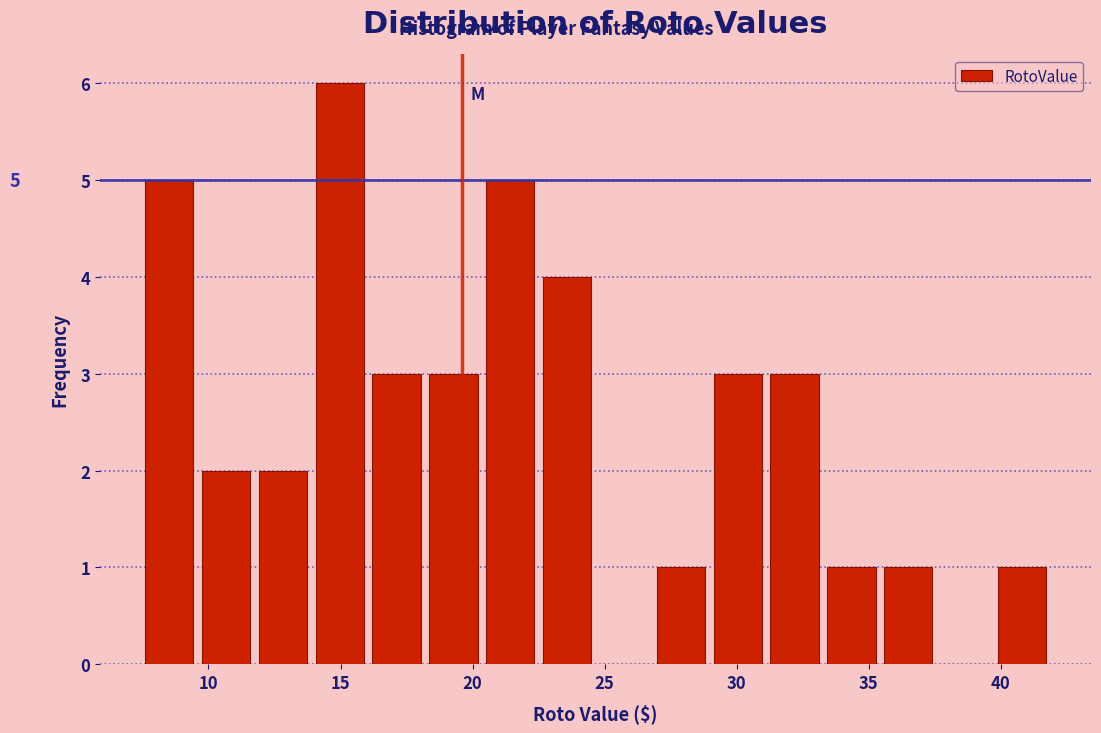

Which range on the x-axis has the tallest bar?

14.0 to 16.0